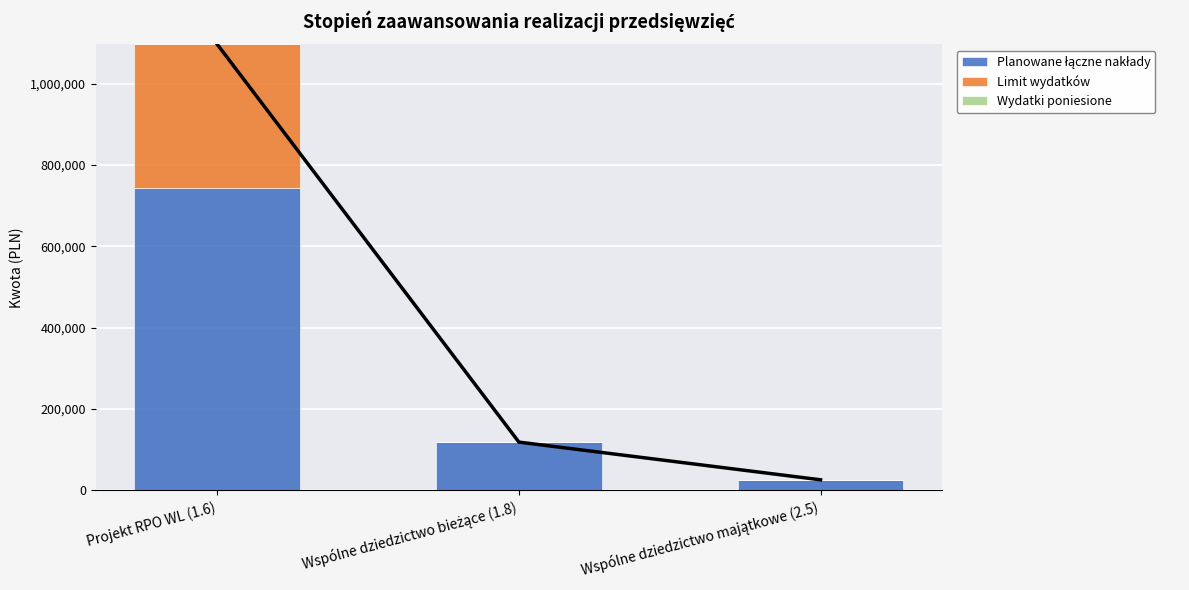

Rank the categories by Wydatki poniesione value from lowest to highest.

Projekt RPO WL (1.6), Wspólne dziedzictwo bieżące (1.8), Wspólne dziedzictwo majątkowe (2.5)